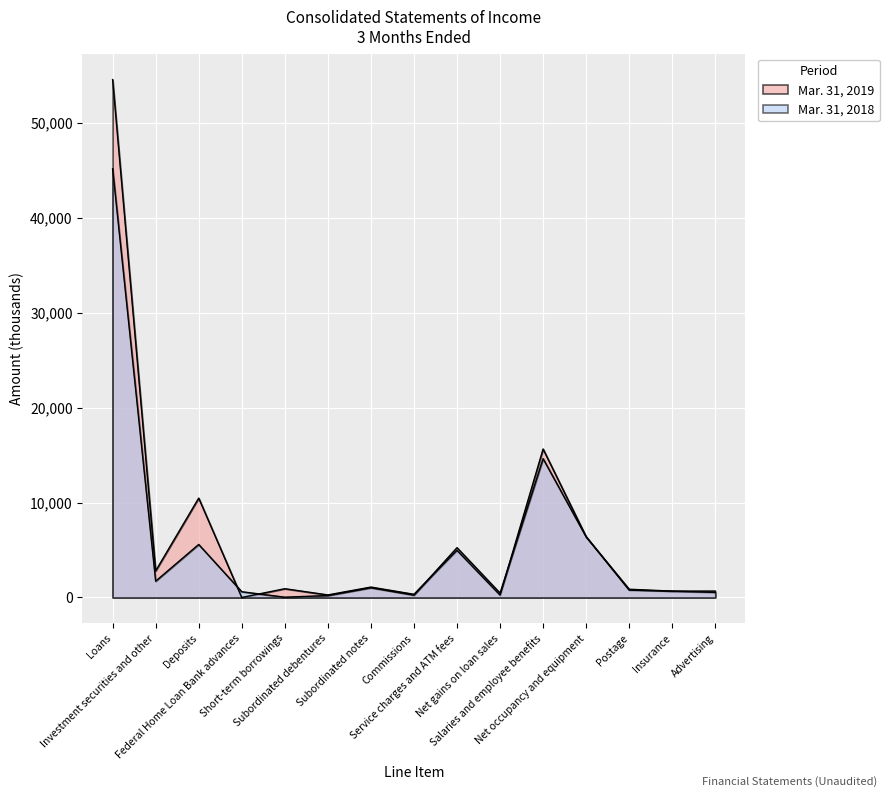

At which label does Mar. 31, 2018 first exceed 866?

Loans